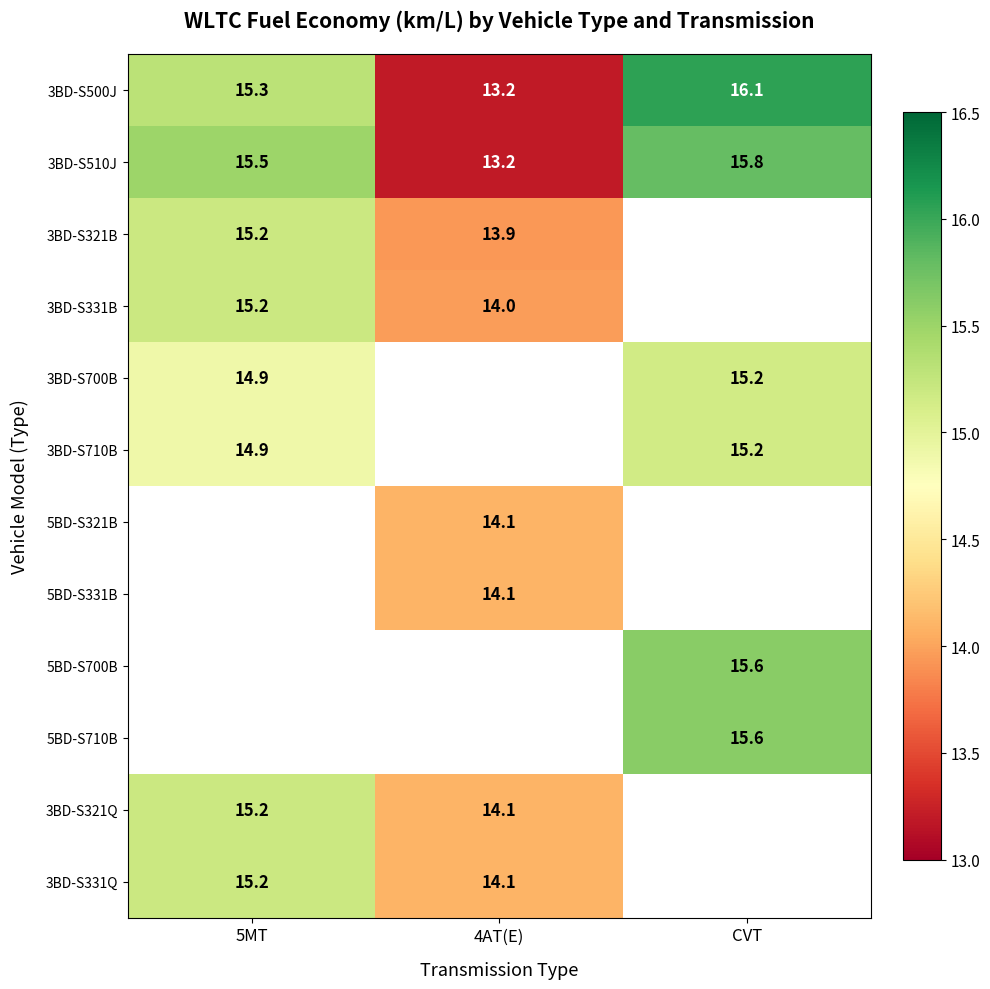

The value of 5BD-S710B at CVT is 4.9. True or false?

False